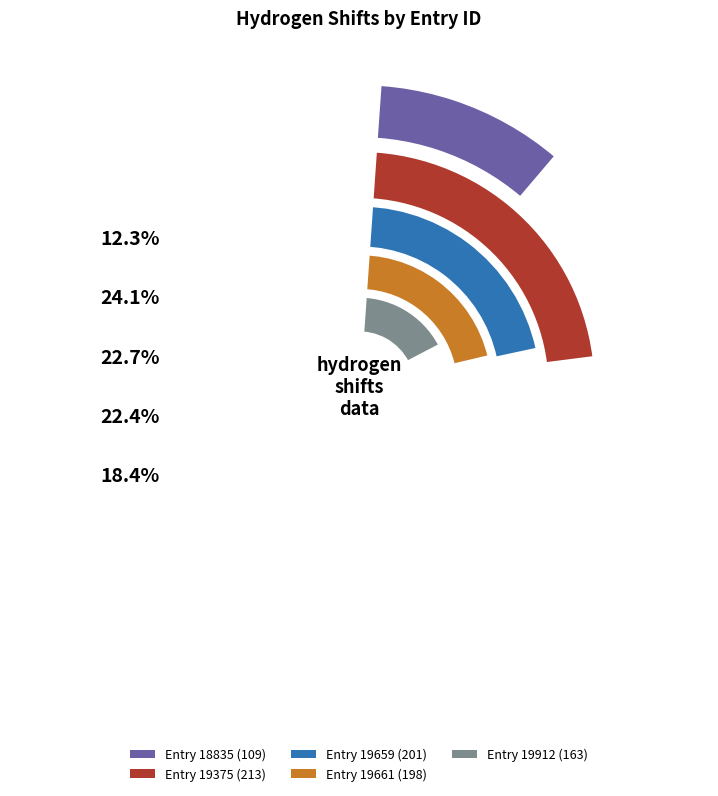

How many segments does this pie chart have?

5